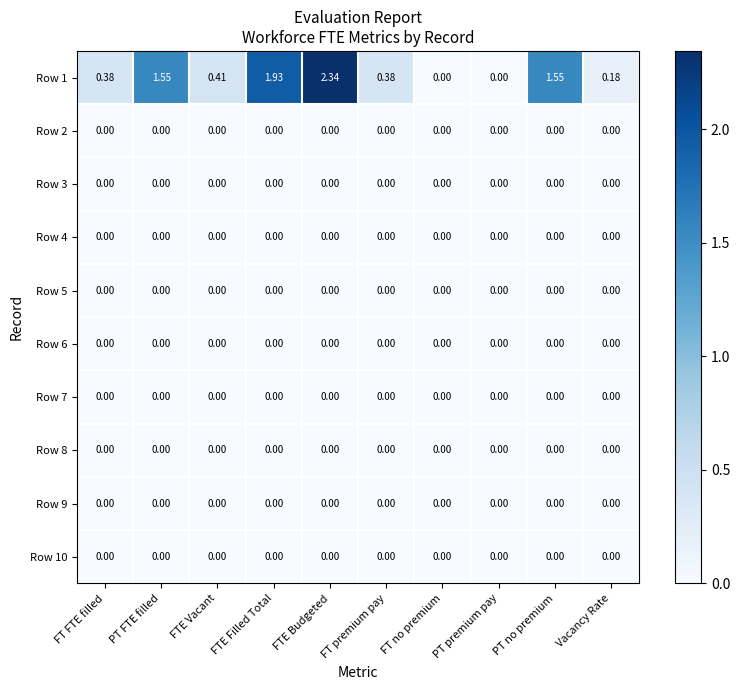

At which category is the sum across all series the highest?

FTE Budgeted